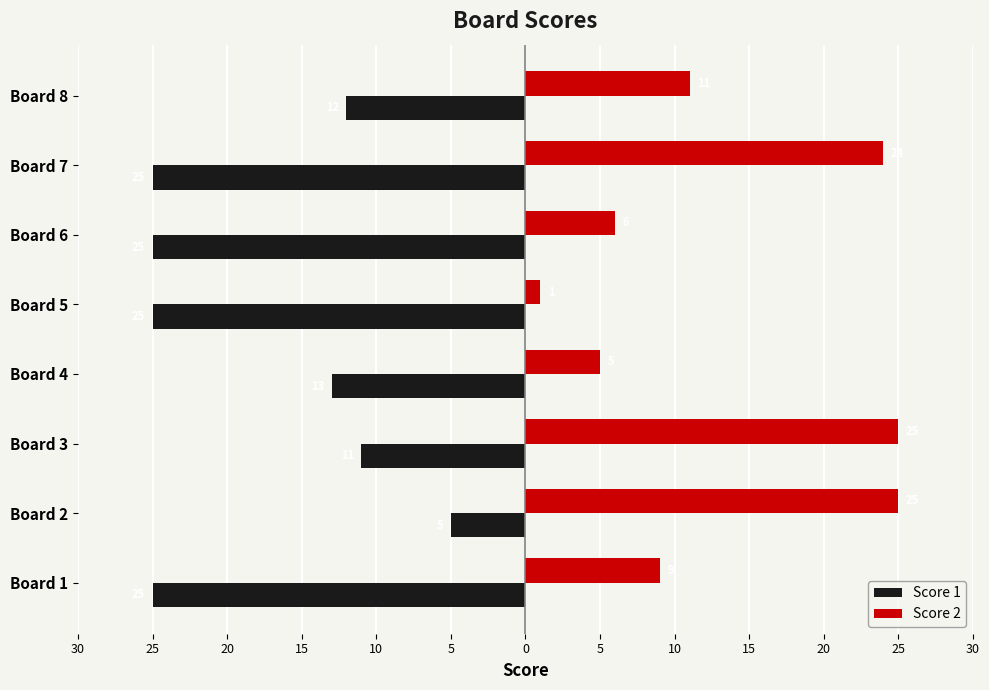

What are all the series names shown in the legend?

Score 1, Score 2